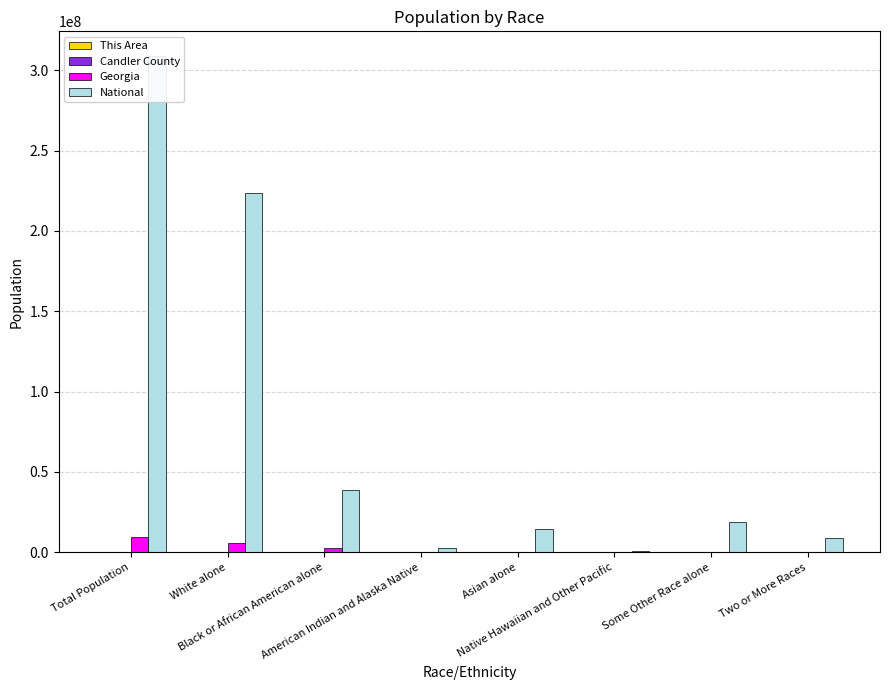

The Georgia series shows 5787440 at White alone. True or false?

True